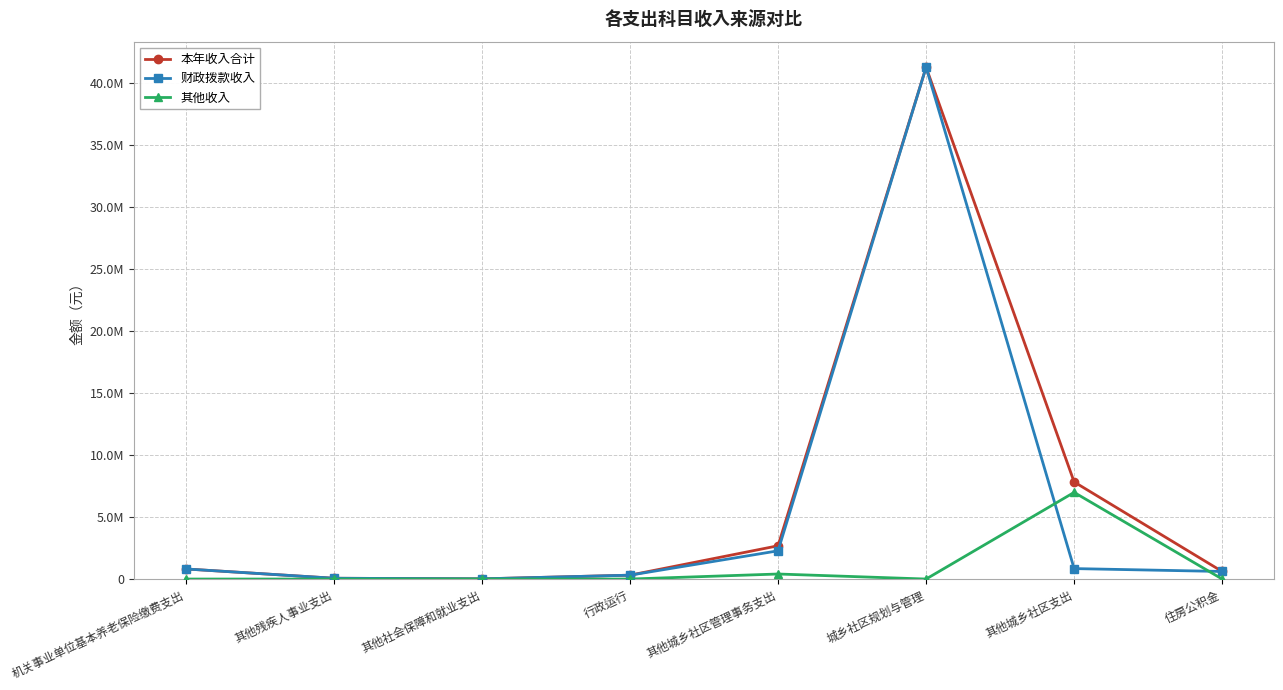

What is the spread (max minus min) of values at 其他城乡社区管理事务支出?

2276420.2